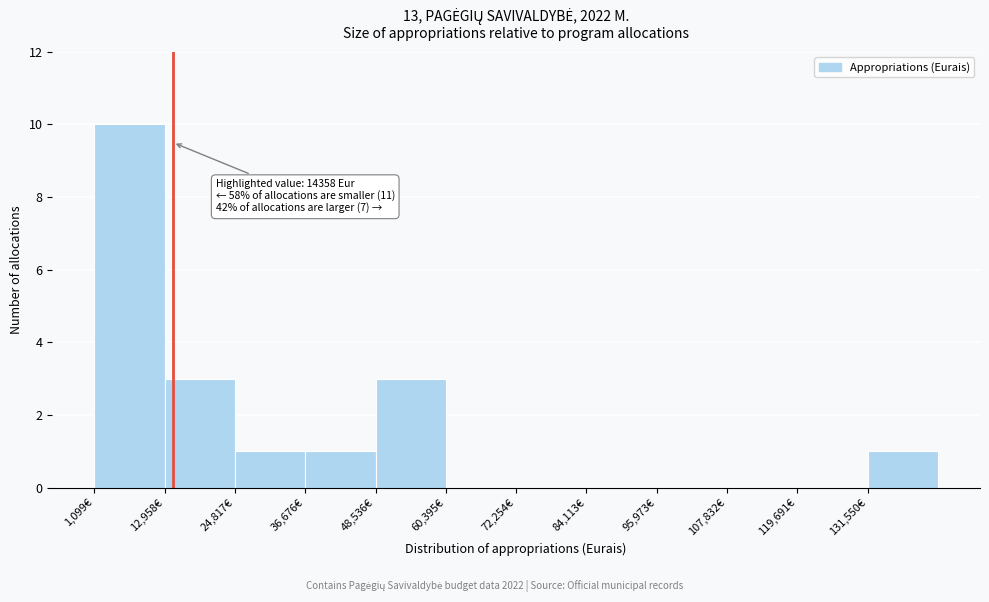

Which range on the x-axis has the tallest bar?

2000 to 12000